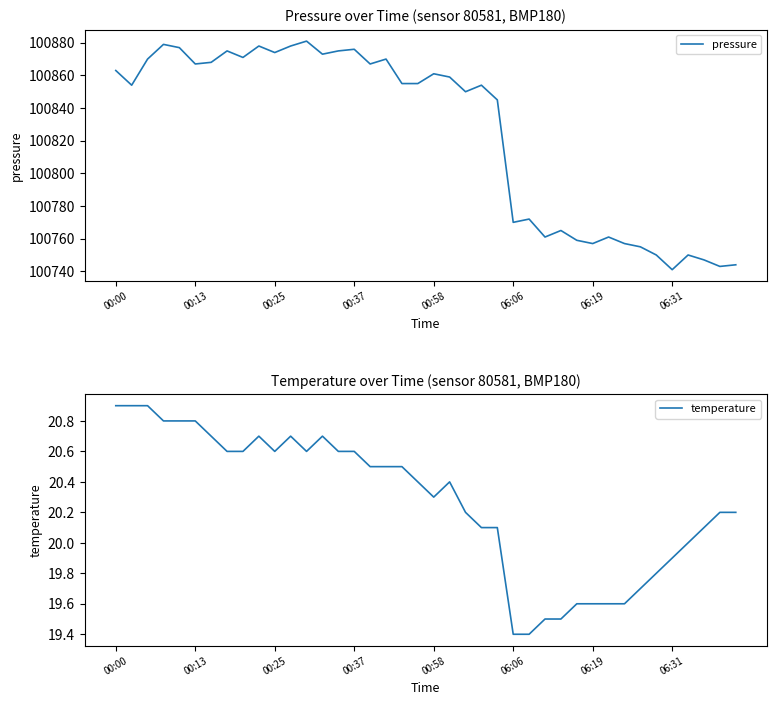

Which series has the largest range (max minus min)?

pressure